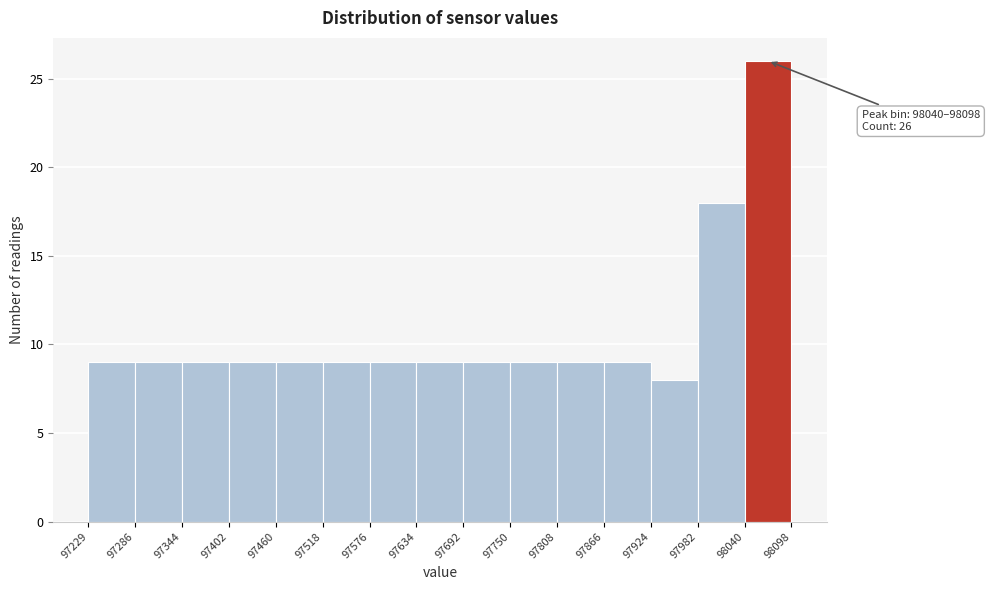

Which range on the x-axis has the tallest bar?

98040 to 98098